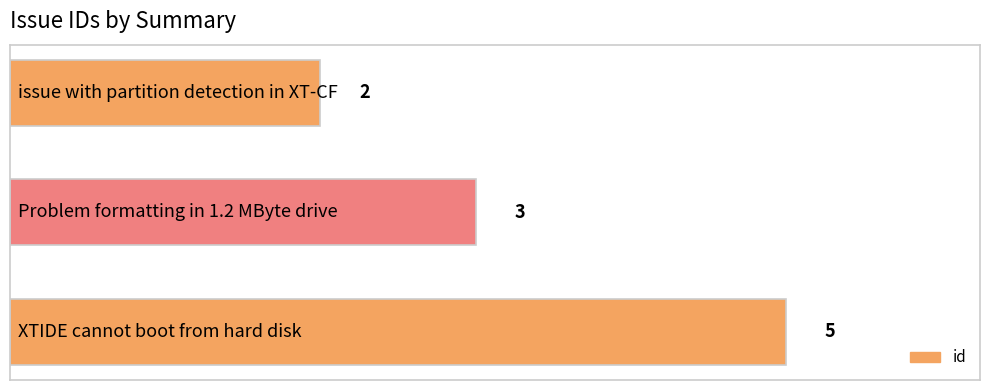

Reading top to bottom, transcribe all the data shown in this chart.

2	3	5